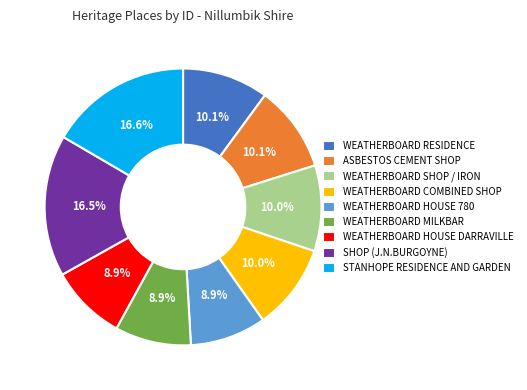

Is there a majority slice in this chart?

No